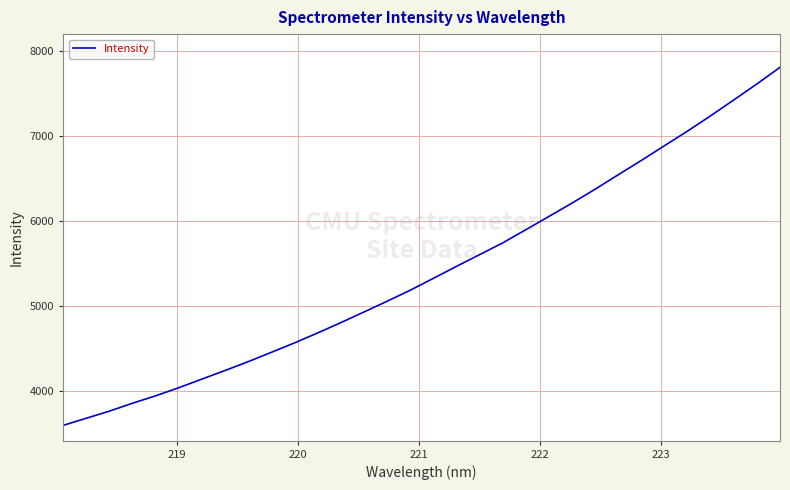

Reading left to right, what are all the values shown in this chart?

3599.9	3684.0	3767.7	3860.8	3948.1	4043.4	4145.1	4246.2	4350.0	4459.9	4570.9	4687.6	4808.8	4934.0	5060.2	5190.2	5329.7	5470.9	5608.4	5746.9	5901.8	6058.2	6215.2	6378.7	6548.8	6717.0	6890.2	7062.1	7242.6	7428.5	7616.3	7812.1